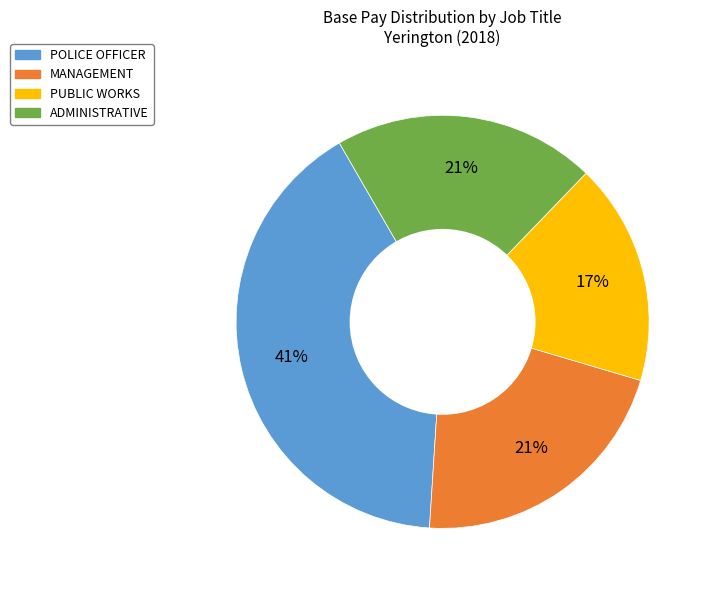

To the nearest percent, what is the average slice percentage?

25%